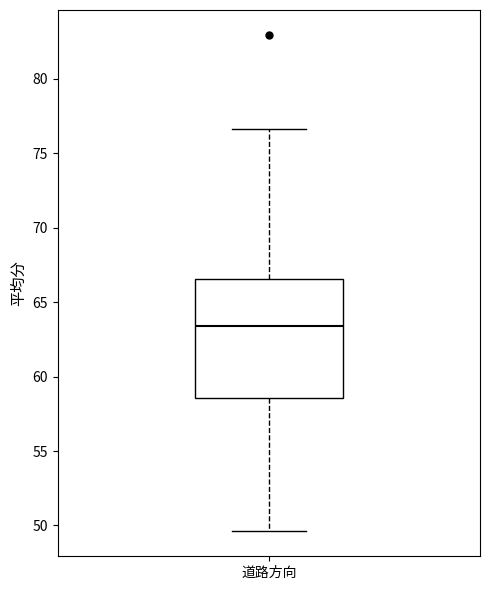

Where does the lower whisker of the box for 道路方向 end on the y-axis? The values are not printed on the chart, so give them approximately, as read against the axis.

49.5